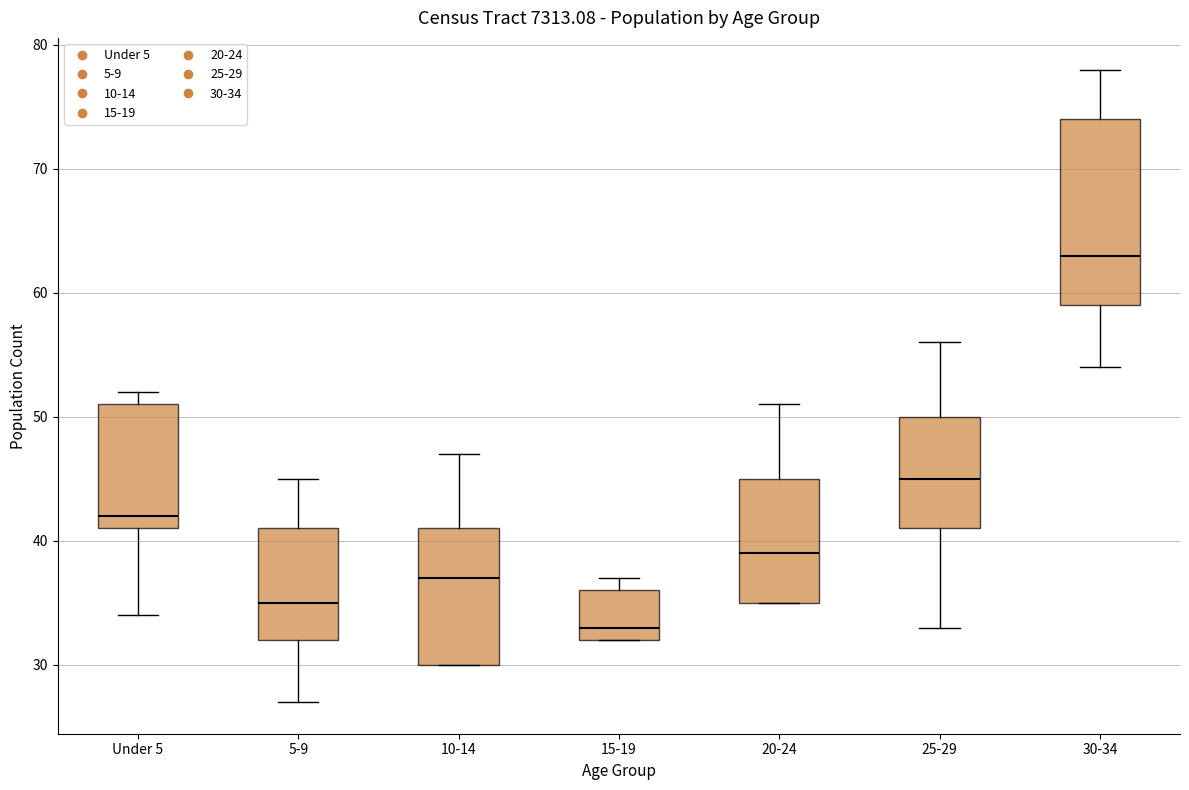

Reading left to right, transcribe this box plot: for each box, give where its median line is, the range the box spans, and where its two whiskers end, as read against the y-axis. The values are not printed on the chart, so give them approximately, as read against the axis.

Under 5: median 42, box 41 to 51, whiskers 34 to 52
5-9: median 35, box 32 to 41, whiskers 27 to 45
10-14: median 37, box 30 to 41, whiskers 30 to 47
15-19: median 33, box 32 to 36, whiskers 32 to 37
20-24: median 39, box 35 to 45, whiskers 35 to 51
25-29: median 45, box 41 to 50, whiskers 33 to 56
30-34: median 63, box 59 to 74, whiskers 54 to 78